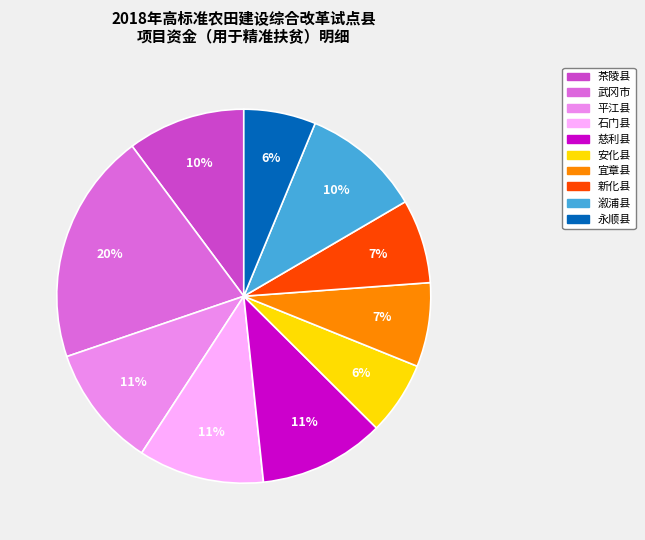

Which category has the biggest portion of the pie?

武冈市